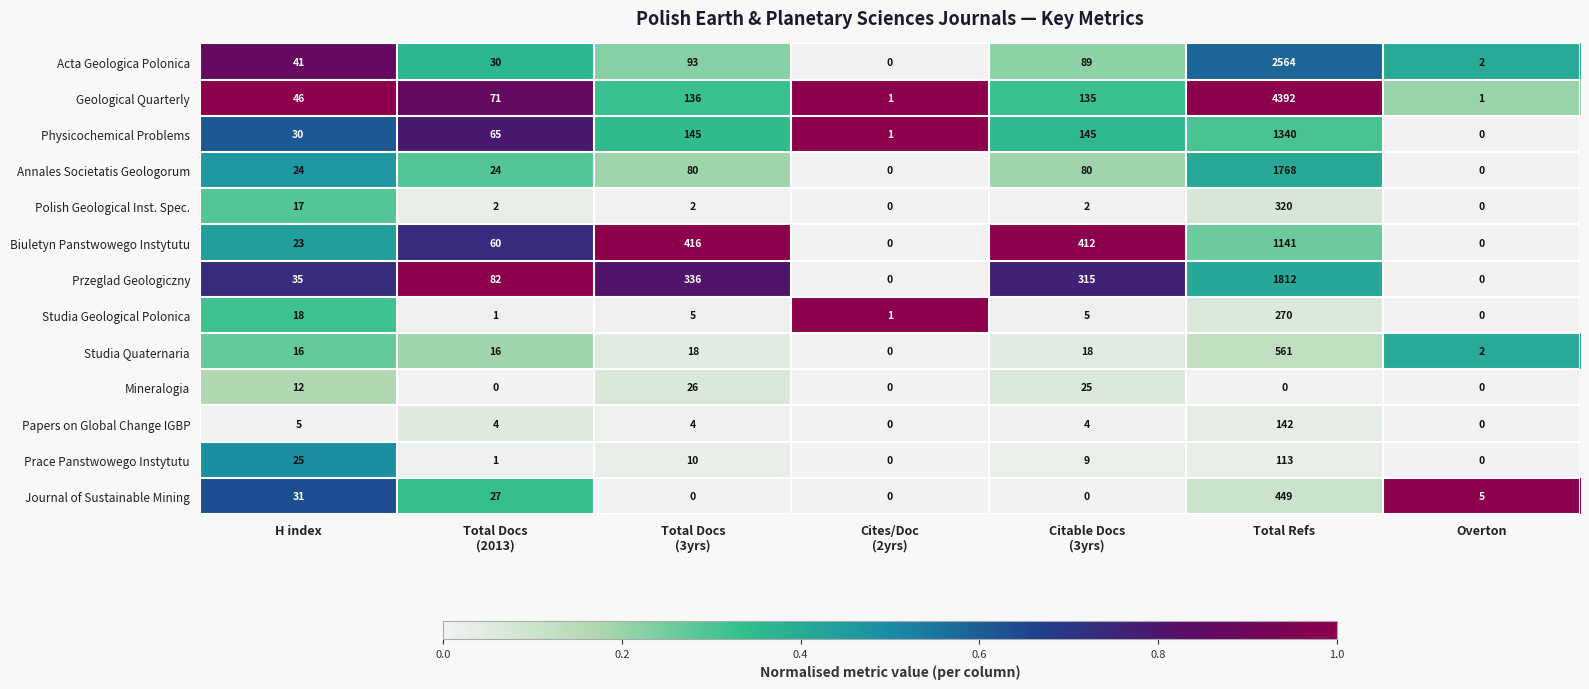

Rank the series at Total Docs
(3yrs) from highest to lowest value.

Biuletyn Panstwowego Instytutu, Przeglad Geologiczny, Physicochemical Problems, Geological Quarterly, Acta Geologica Polonica, Annales Societatis Geologorum, Mineralogia, Studia Quaternaria, Prace Panstwowego Instytutu, Studia Geological Polonica, Papers on Global Change IGBP, Polish Geological Inst. Spec., Journal of Sustainable Mining